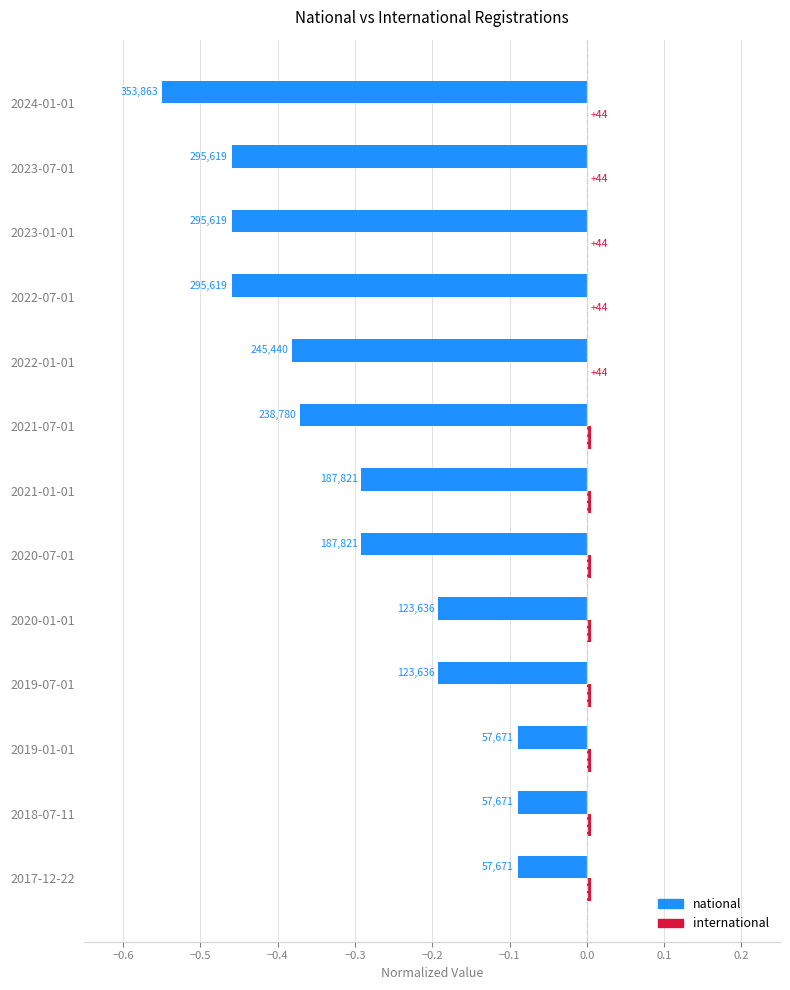

List the series in order of their overall mean, highest first.

international, national